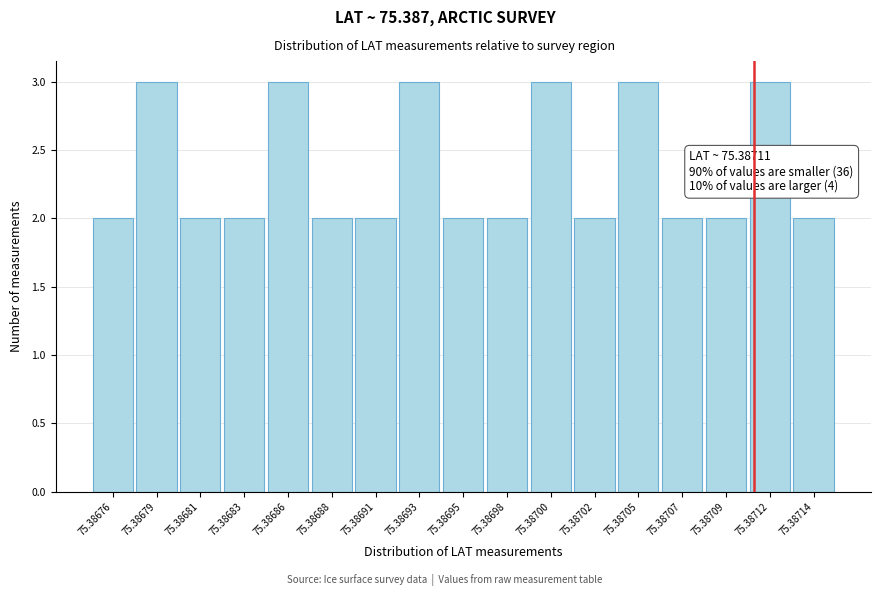

Reading left to right, what are all the values shown in this chart?

75.38676=2	75.38679=3	75.38681=2	75.38683=2	75.38686=3	75.38688=2	75.38691=2	75.38693=3	75.38695=2	75.38698=2	75.38700=3	75.38702=2	75.38705=3	75.38707=2	75.38709=2	75.38712=3	75.38714=2